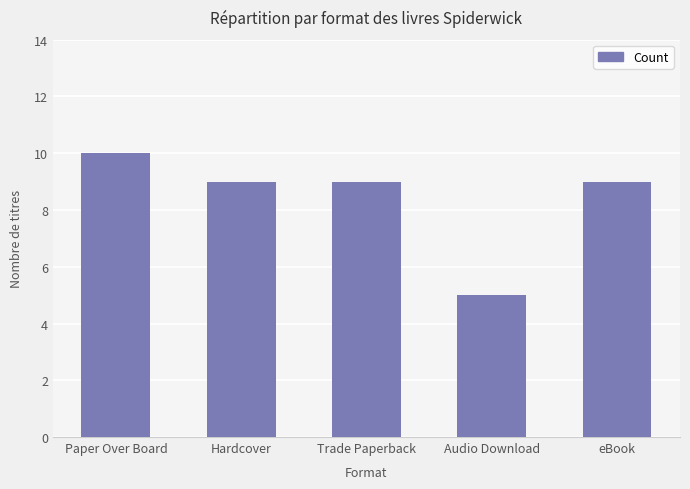

What is the ratio of the value at Paper Over Board to the value at Audio Download?

2.0